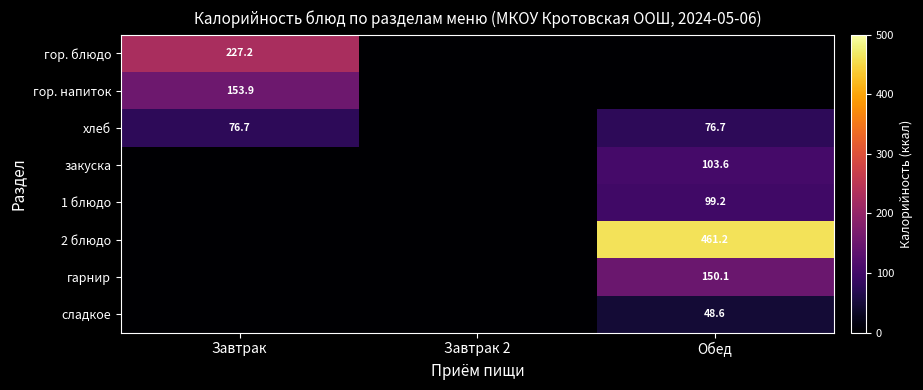

The гарнир series shows 150.1 at Обед. True or false?

True